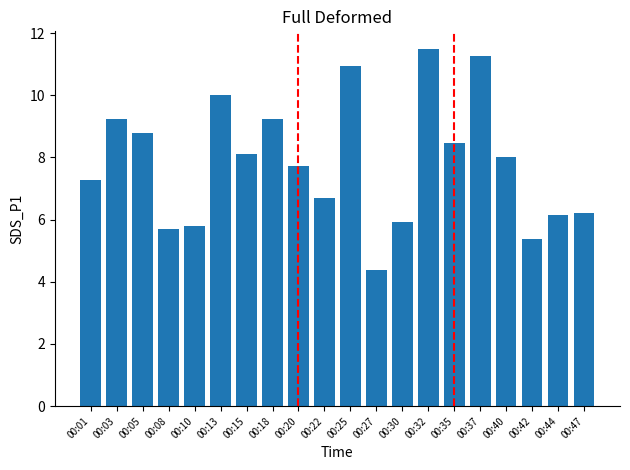

What is the sum of all values?

156.8